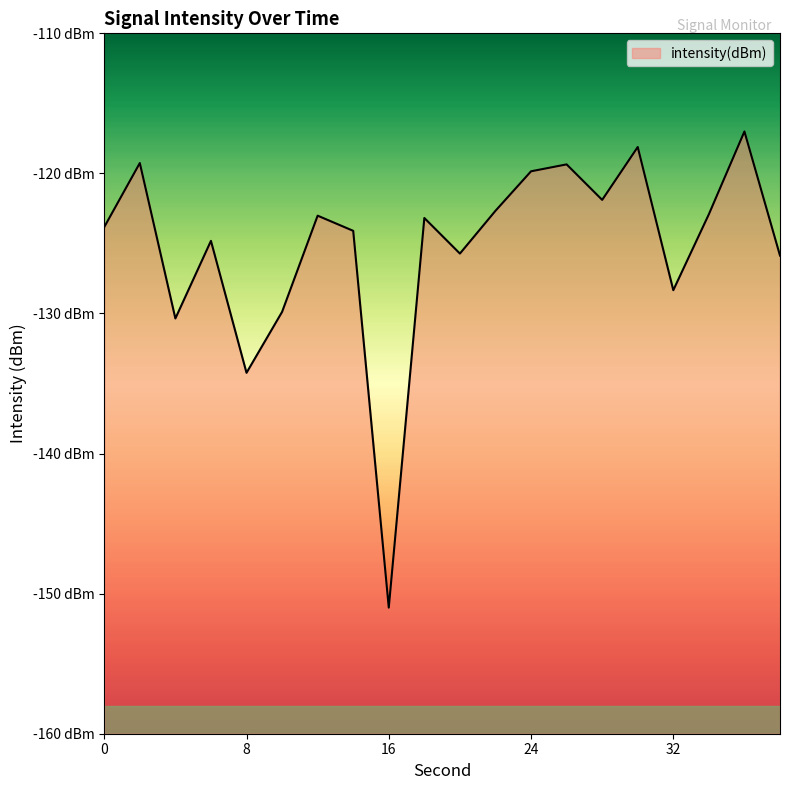

True or false: the data shows -172.9 at 2.

False